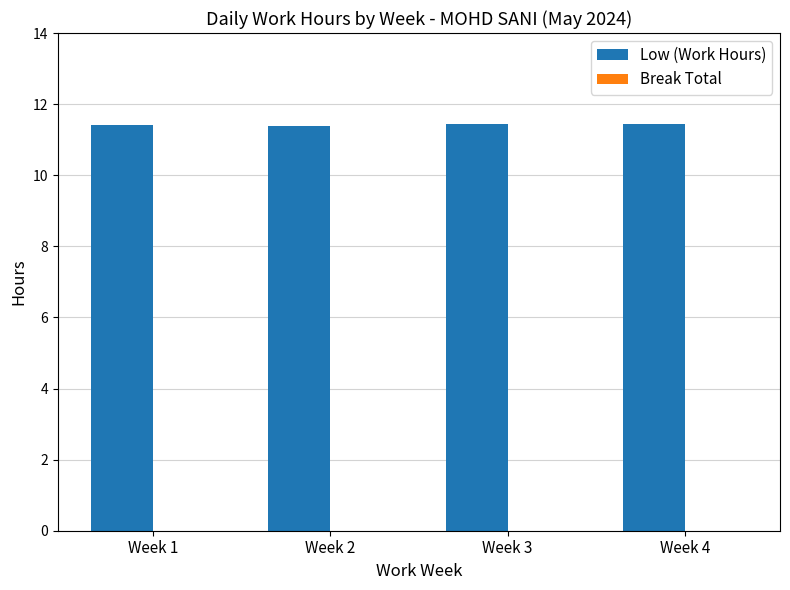

How many bars are there in total?

4